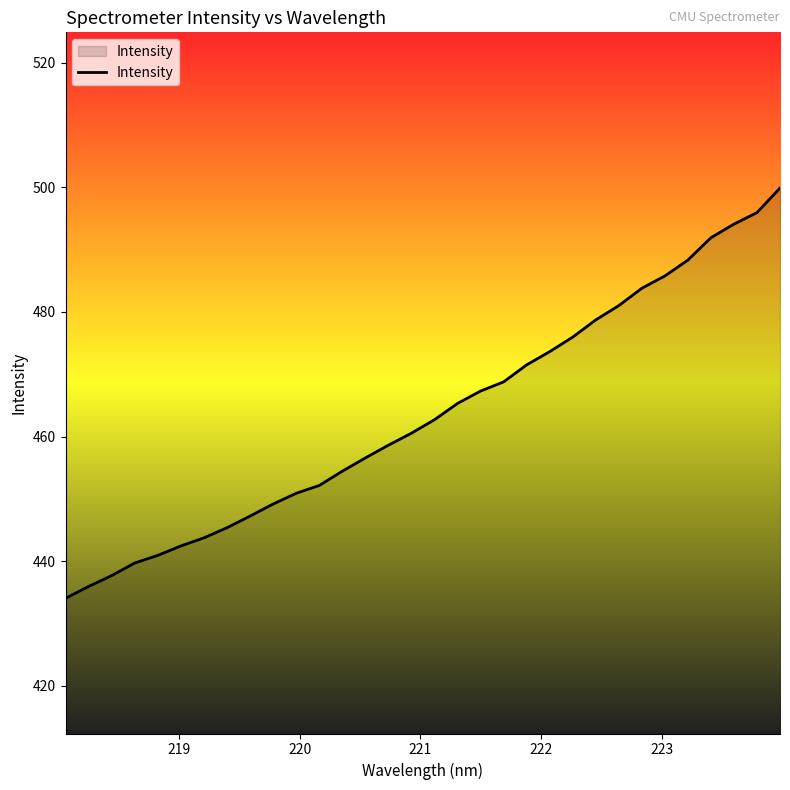

What is the minimum value shown in the chart?

434.0